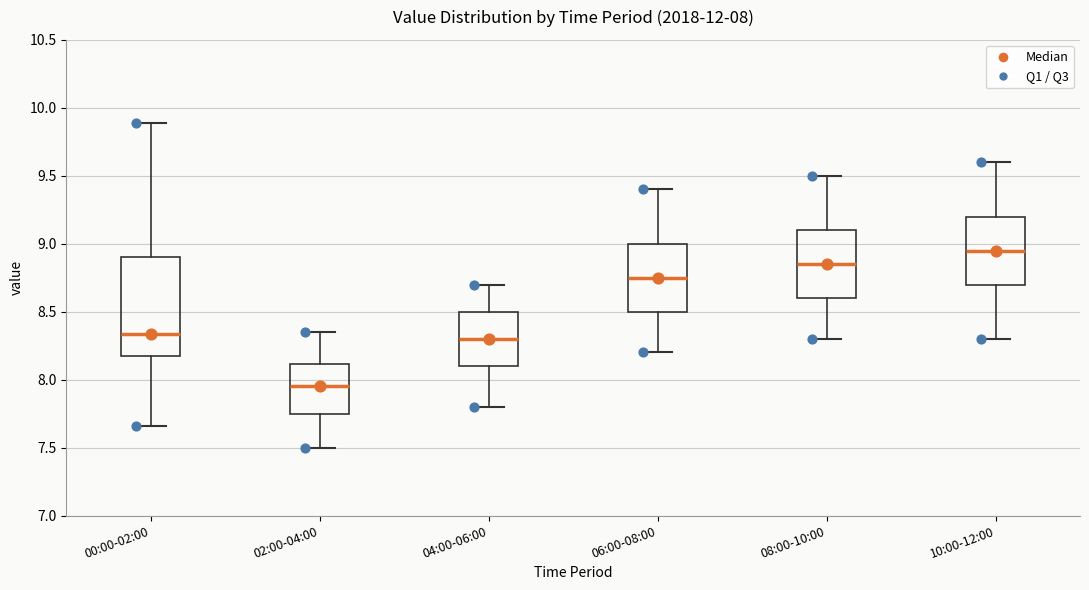

Which box's median line is the highest?

10:00-12:00